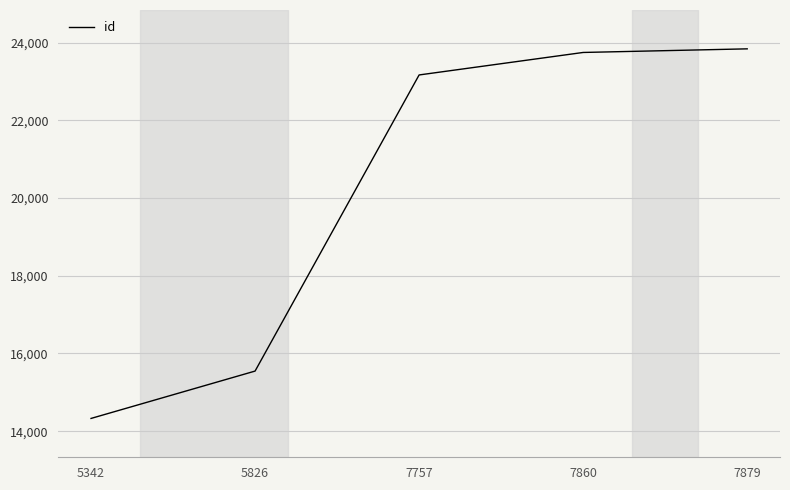

Which category has the highest value across all series?

7879